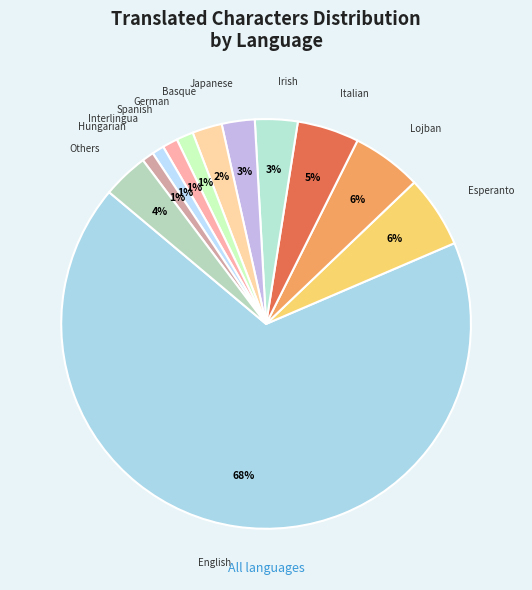

What is the largest slice in the pie chart?

English